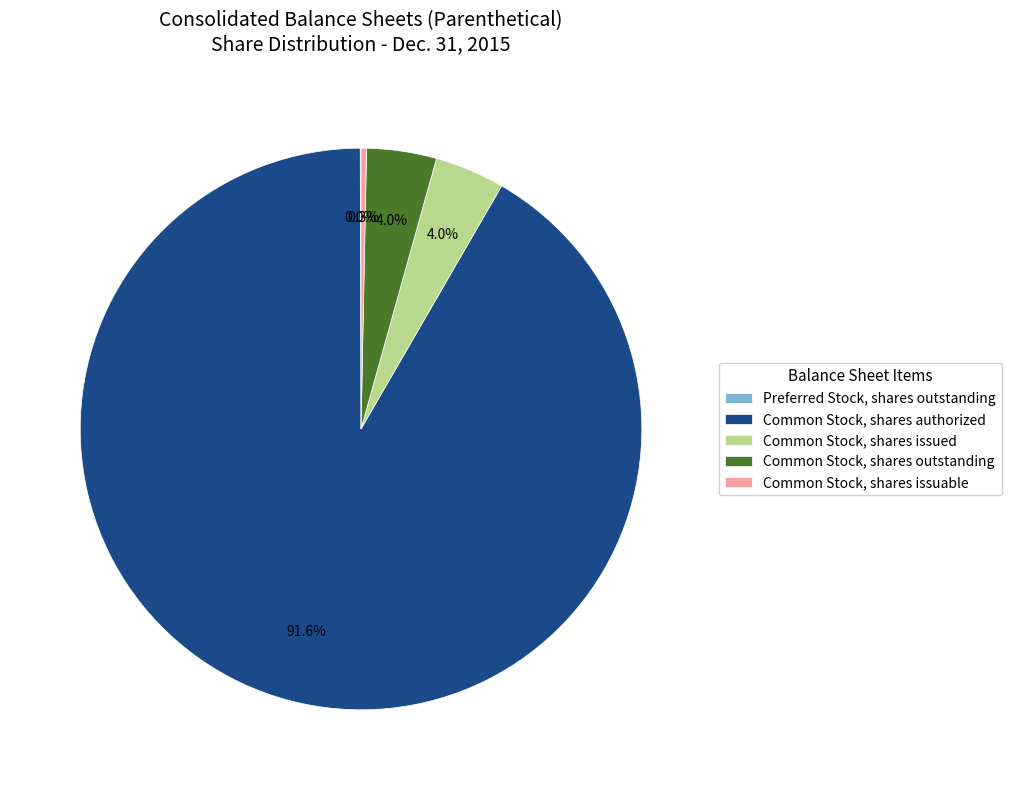

Which slice is the largest?

Common Stock, shares authorized